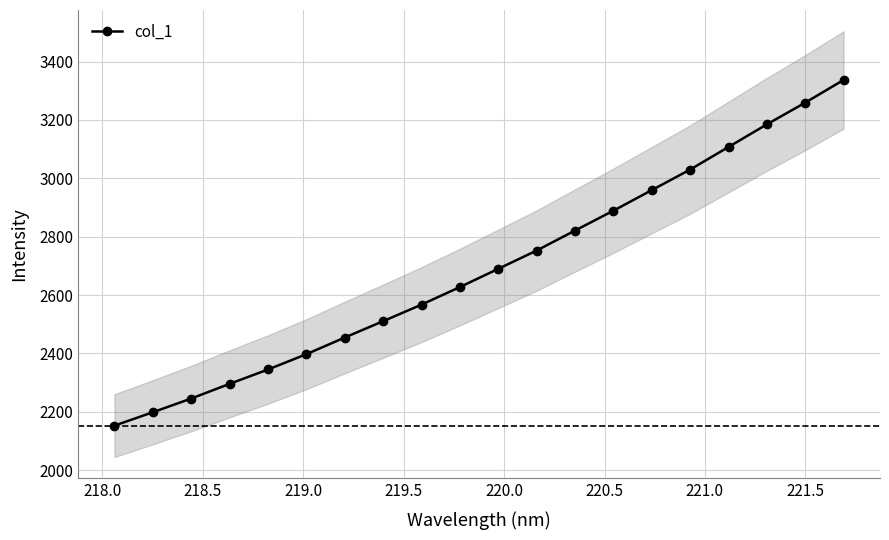

What is the minimum value for col_1?

2152.8